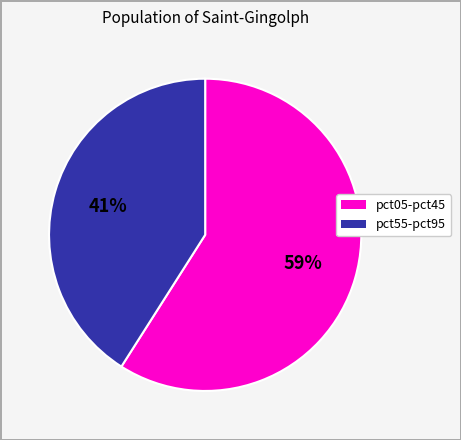

To the nearest percent, what is the difference between the largest and smallest slice percentages?

18%